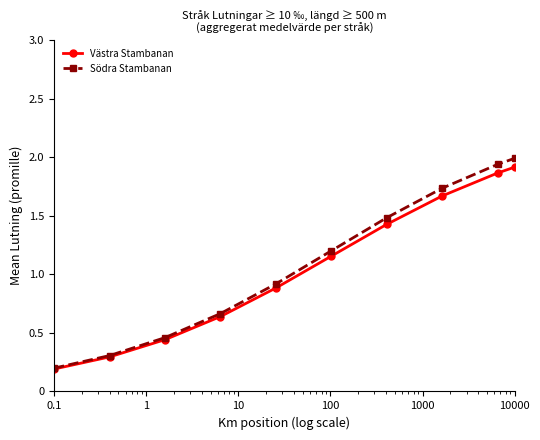

At how many categories does at least one series exceed 1?

5